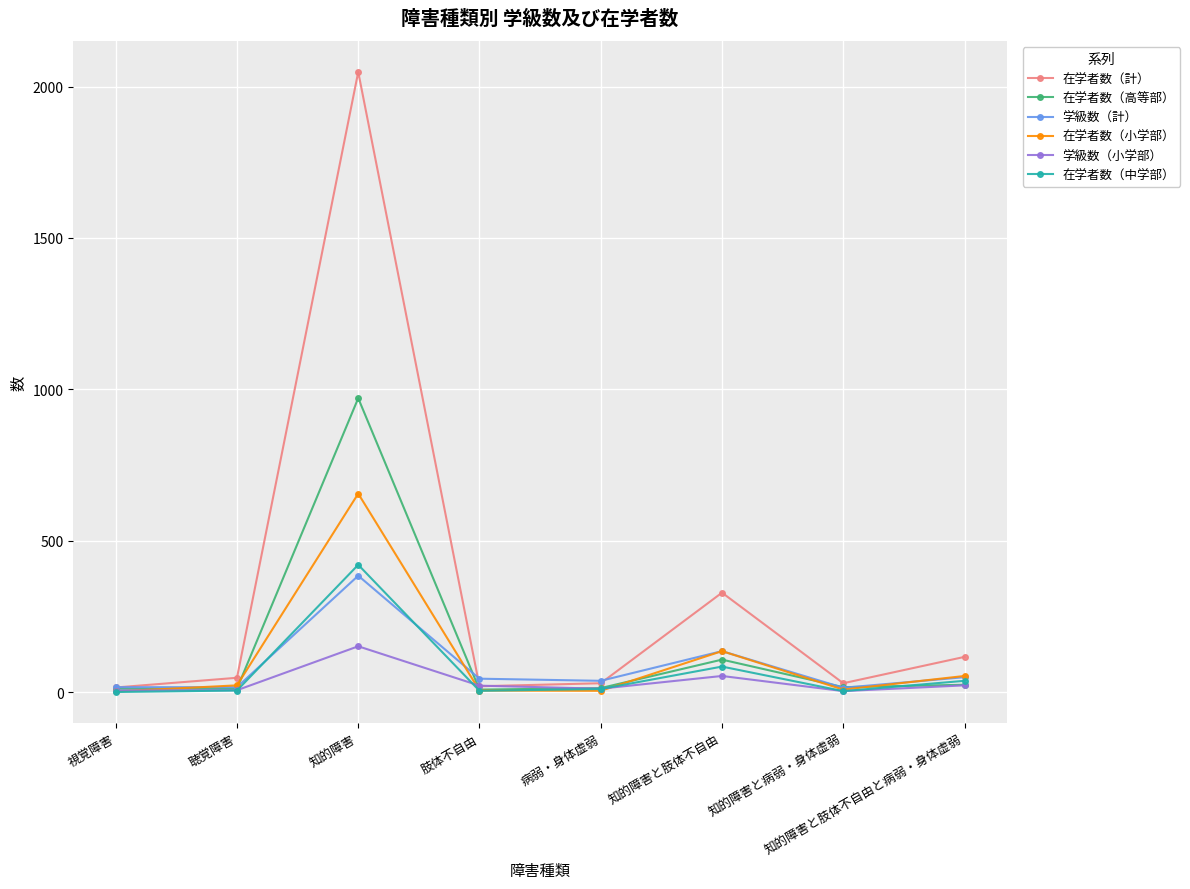

The 学級数（小学部） series shows 54 at 知的障害と肢体不自由. True or false?

True